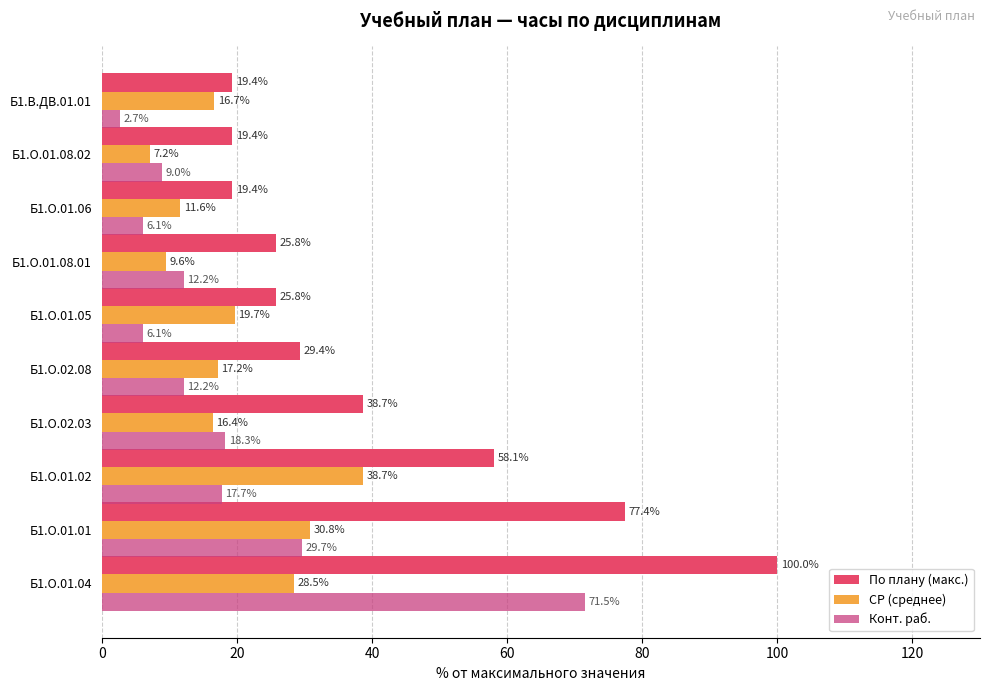

Reading left to right, list all the values displayed in this chart.

По плану (макс.): 100.0	77.4	58.1	38.7	29.4	25.8	25.8	19.4	19.4	19.4
СР (среднее): 28.5	30.8	38.7	16.4	17.2	19.7	9.6	11.6	7.2	16.7
Конт. раб.: 71.5	29.7	17.7	18.3	12.2	6.1	12.2	6.1	9.0	2.7